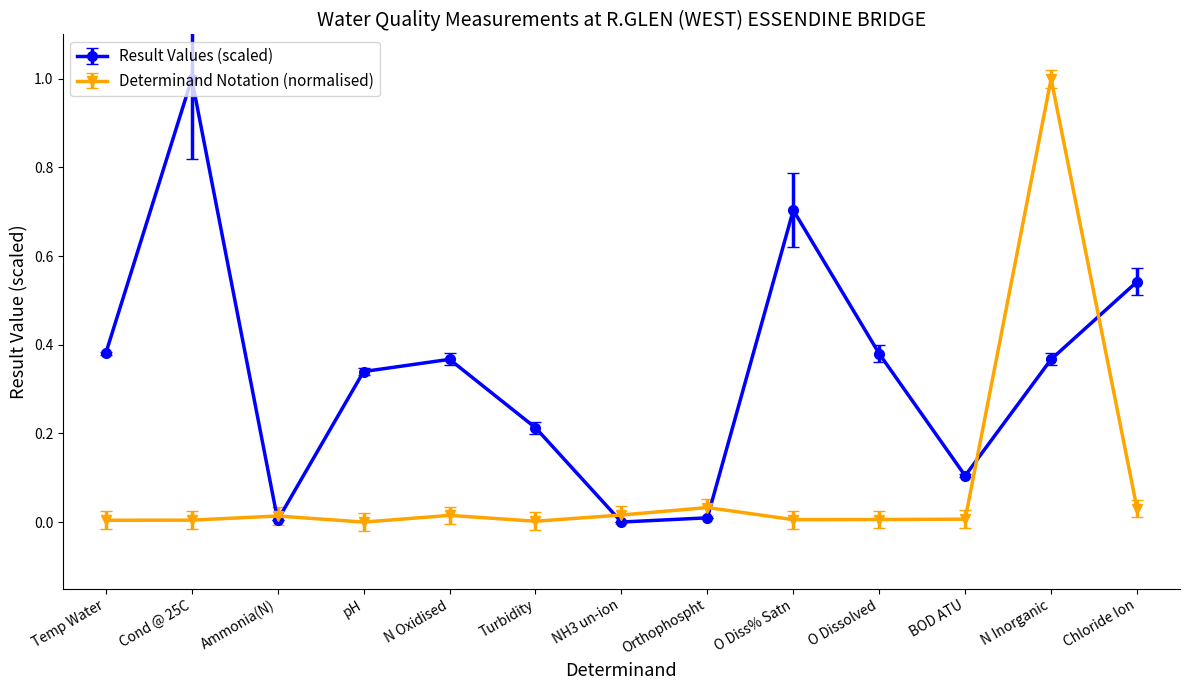

What is the highest value of the Result Values (scaled) series?

1.0